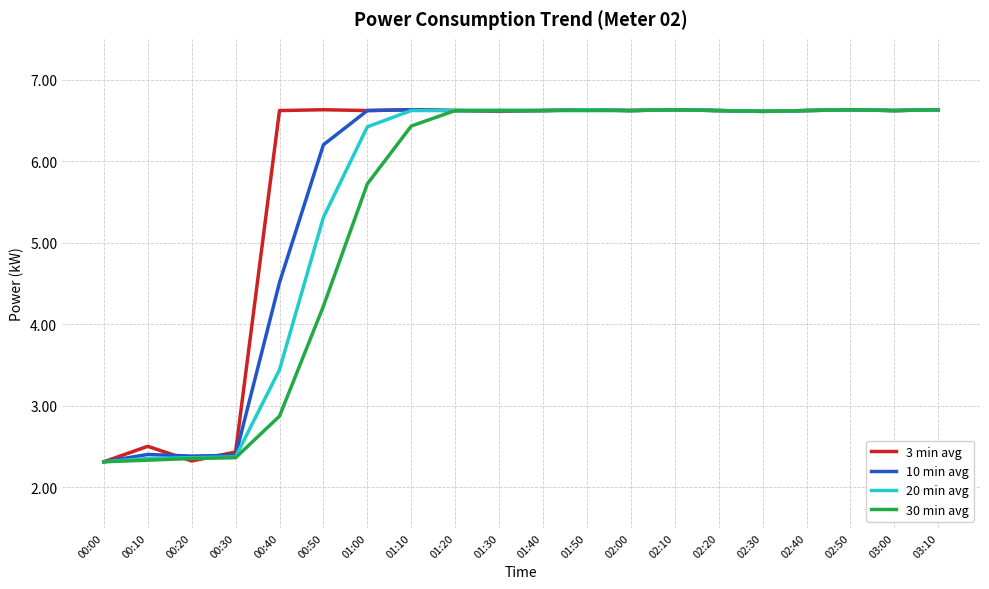

What is the greatest value displayed?

6.6